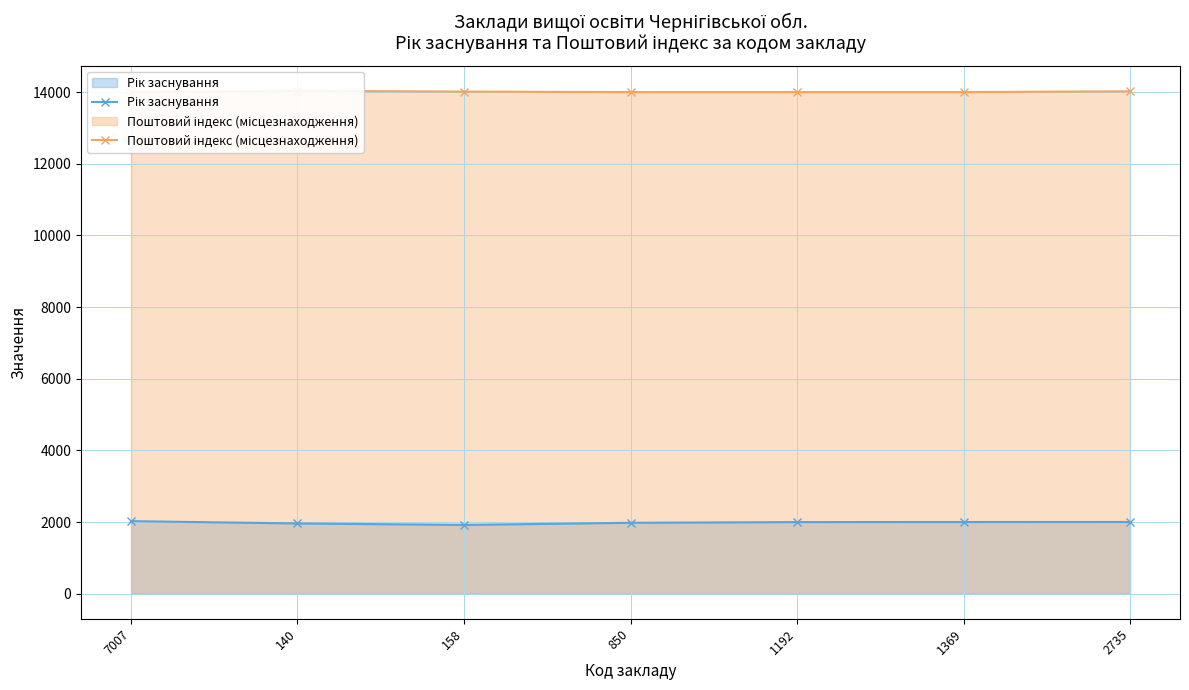

The Рік заснування series shows 3067 at 1369. True or false?

False